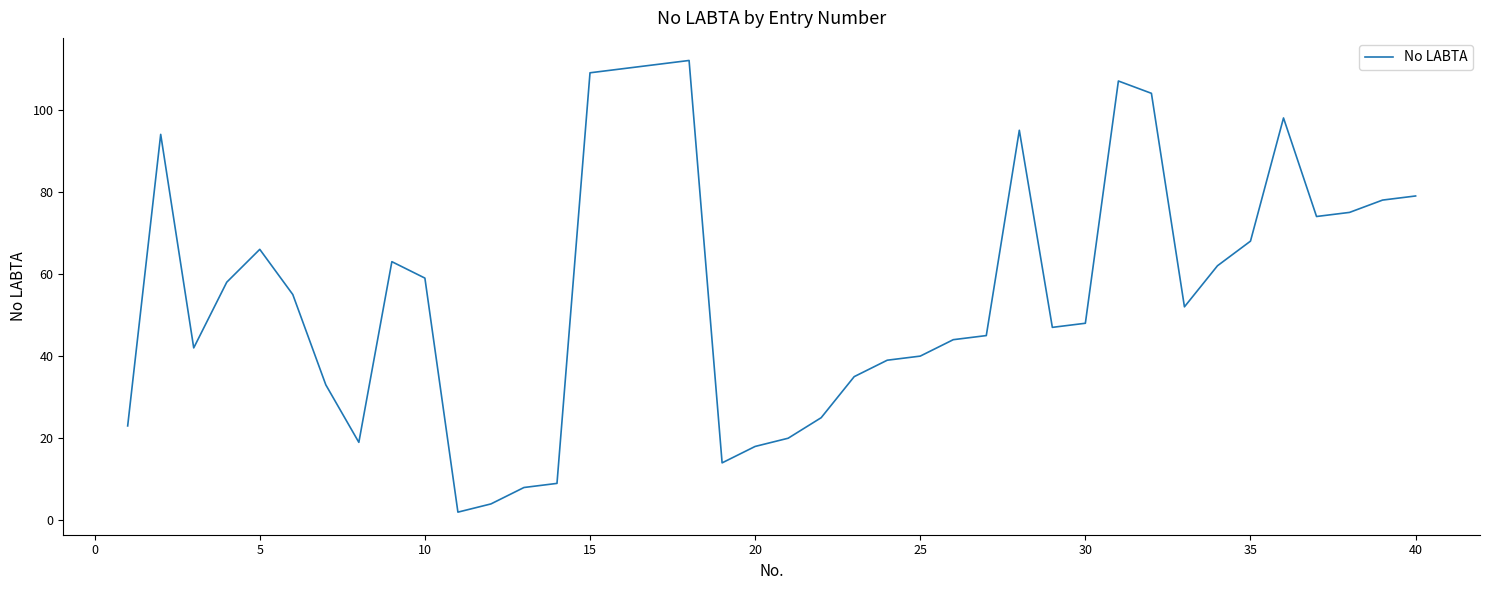

What is the maximum value shown in the chart?

112